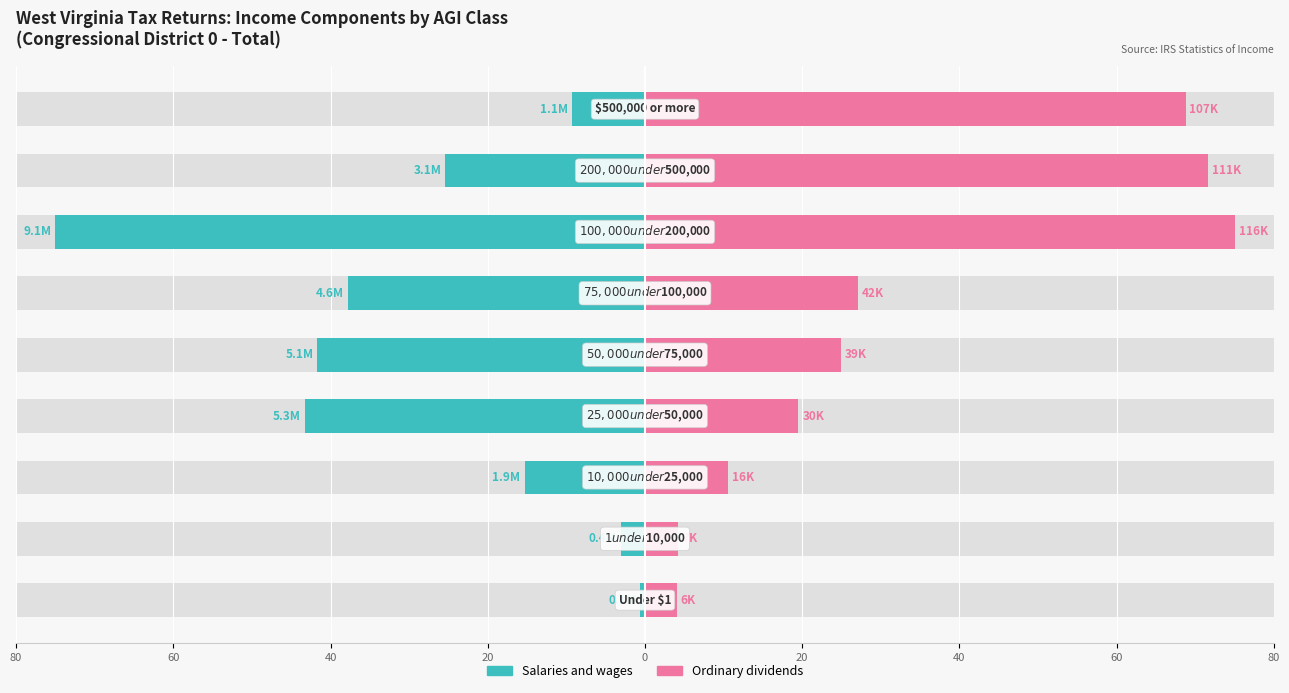

Rank the series at 40 from highest to lowest value.

Ordinary dividends, Salaries and wages